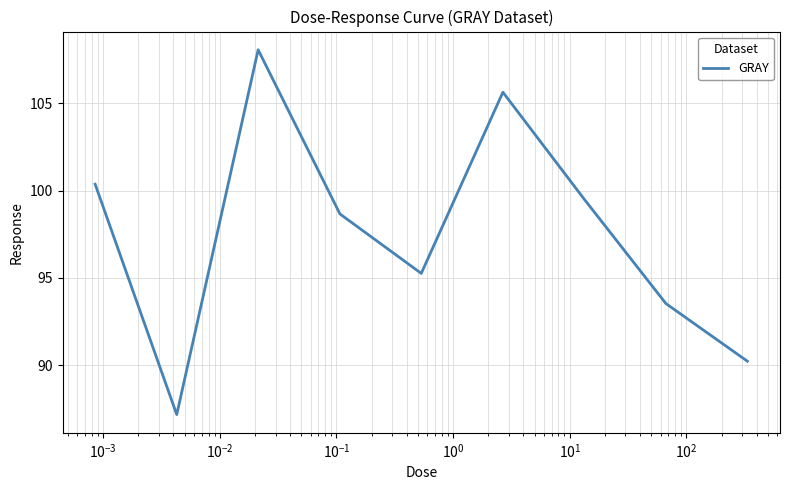

What is the maximum value shown in the chart?

108.1